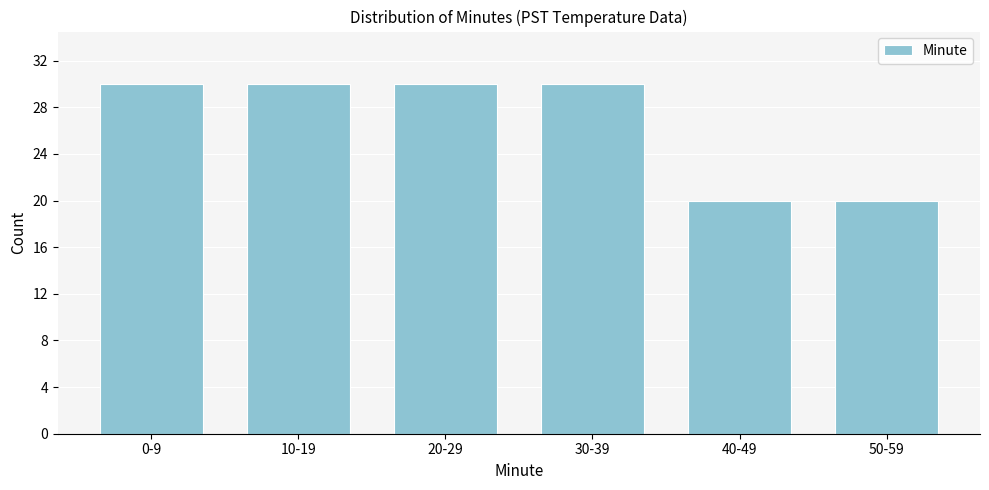

Reading right to left, transcribe all the data shown in this chart.

20	20	30	30	30	30